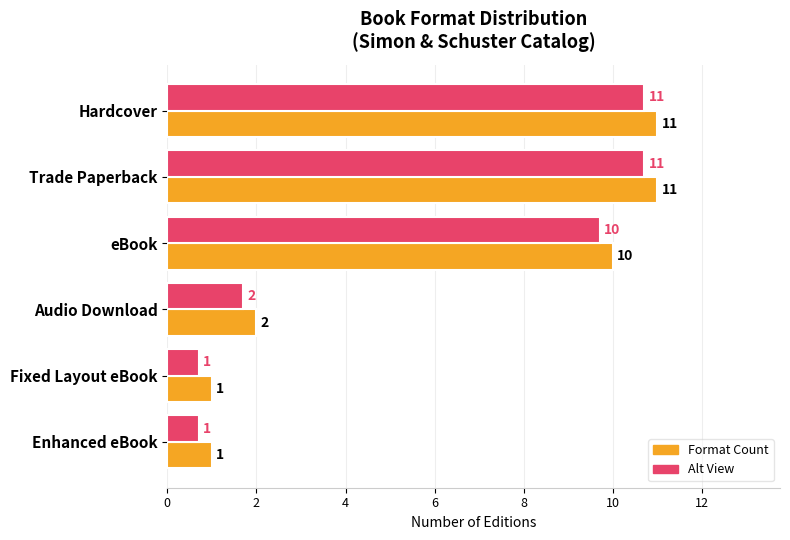

What is the greatest value displayed?

11.0